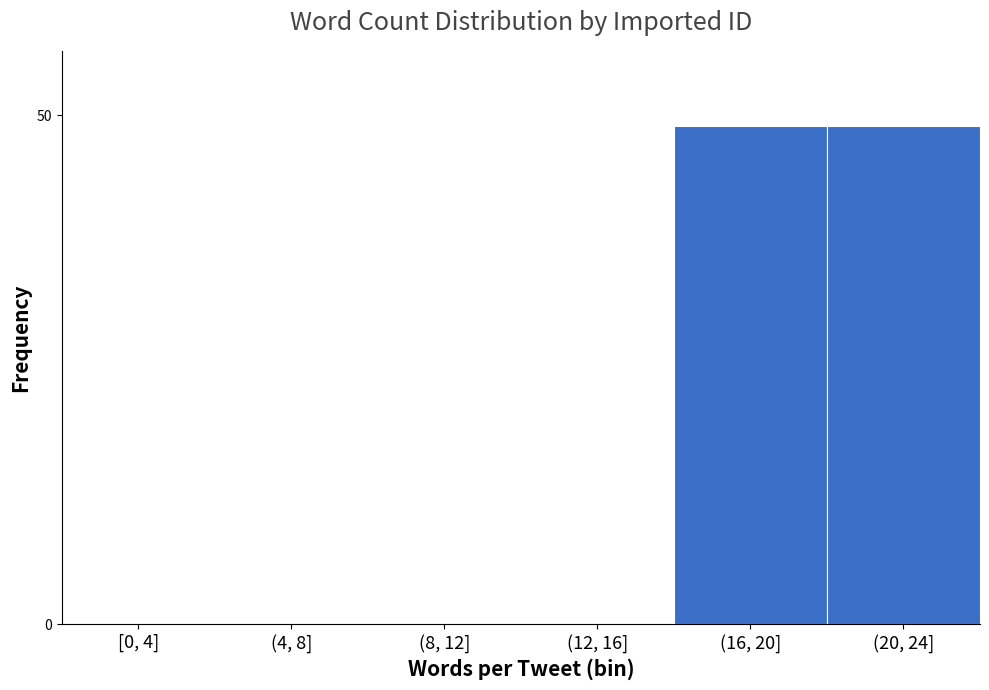

Reading left to right, what are all the values shown in this chart?

[0, 4]=0	(4, 8]=0	(8, 12]=0	(12, 16]=0	(16, 20]=49	(20, 24]=49